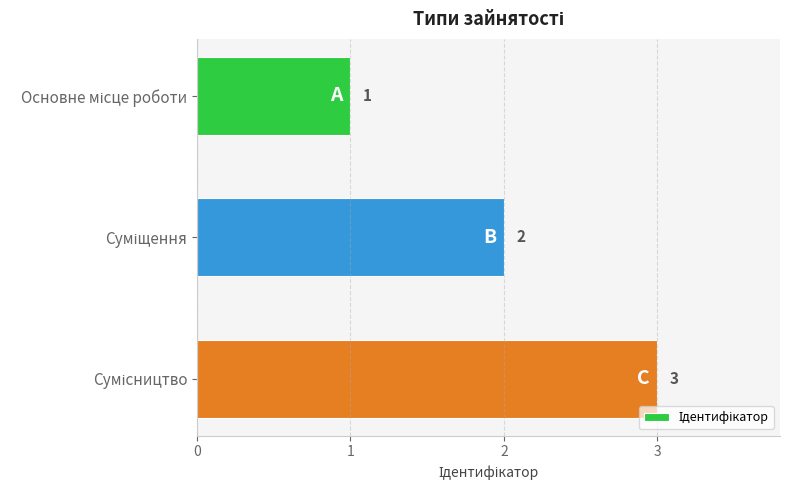

Count the values in the range 1 to 3.

3